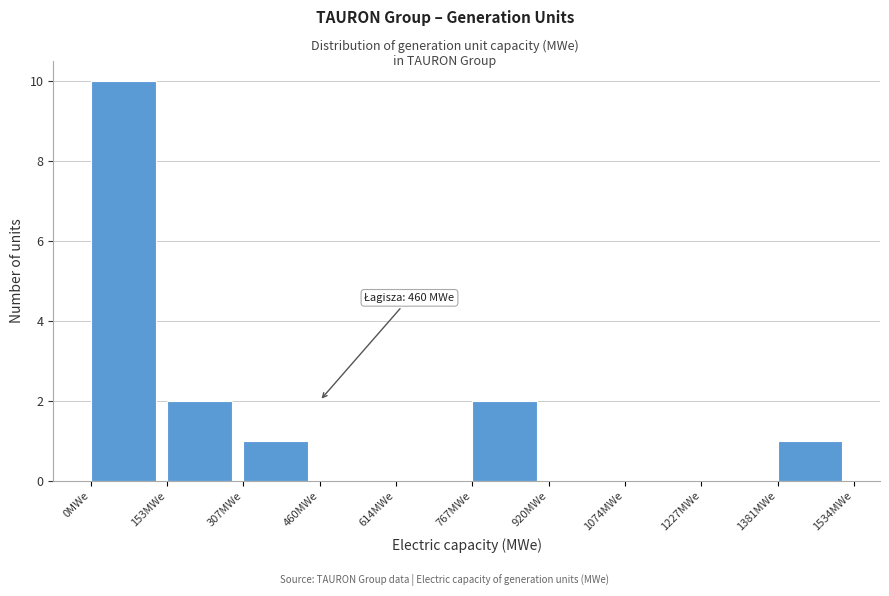

Over which range of the x-axis is the bar tallest?

0 to 160